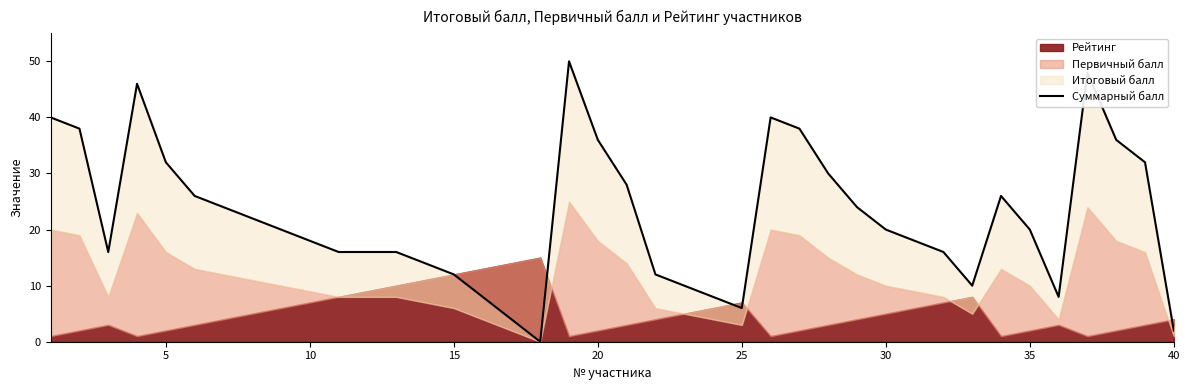

True or false: the data has more than 1 interior local peaks.

True